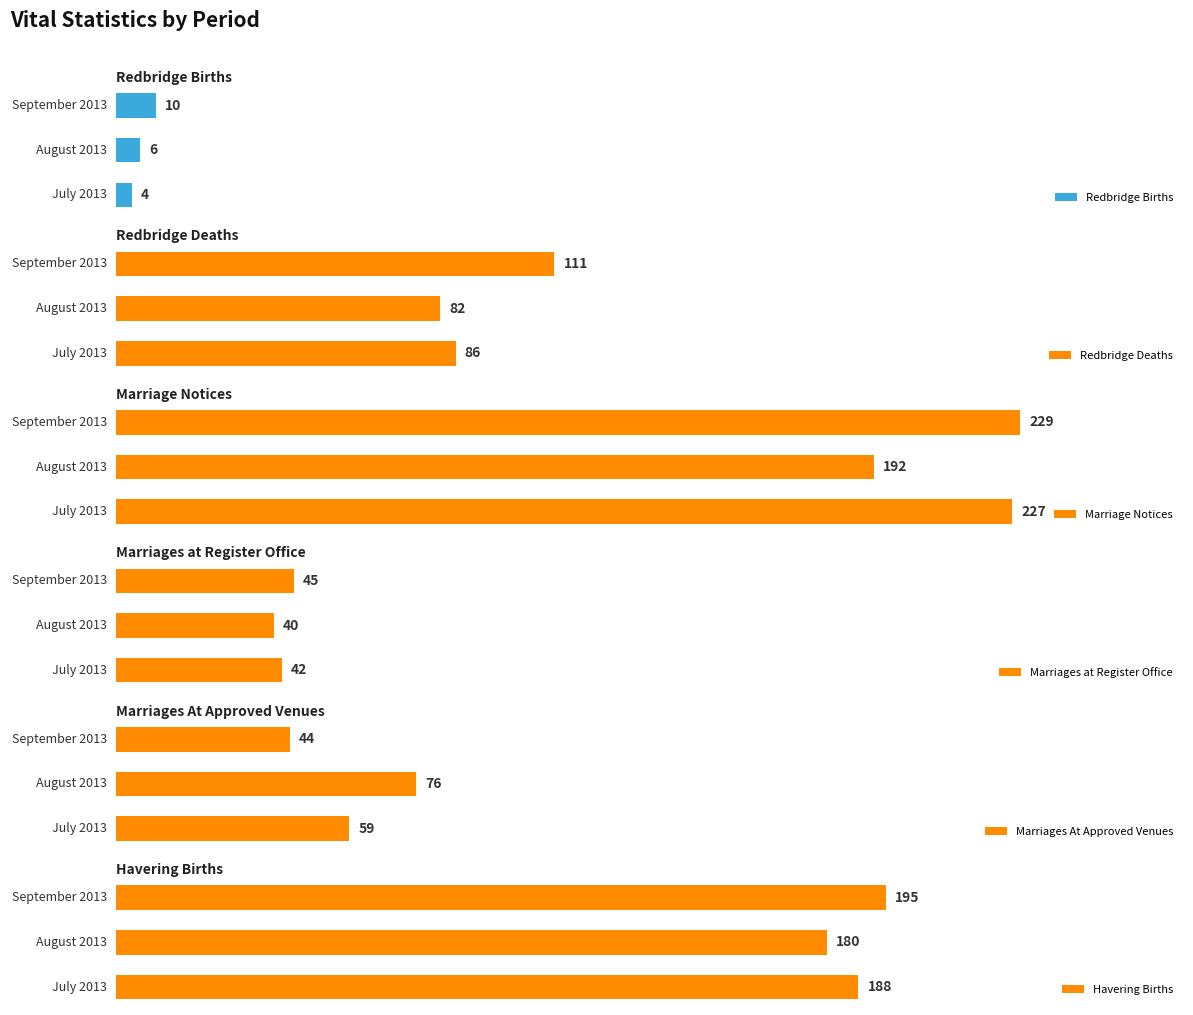

What is the difference between the maximum and minimum values in the Redbridge Deaths series?

29